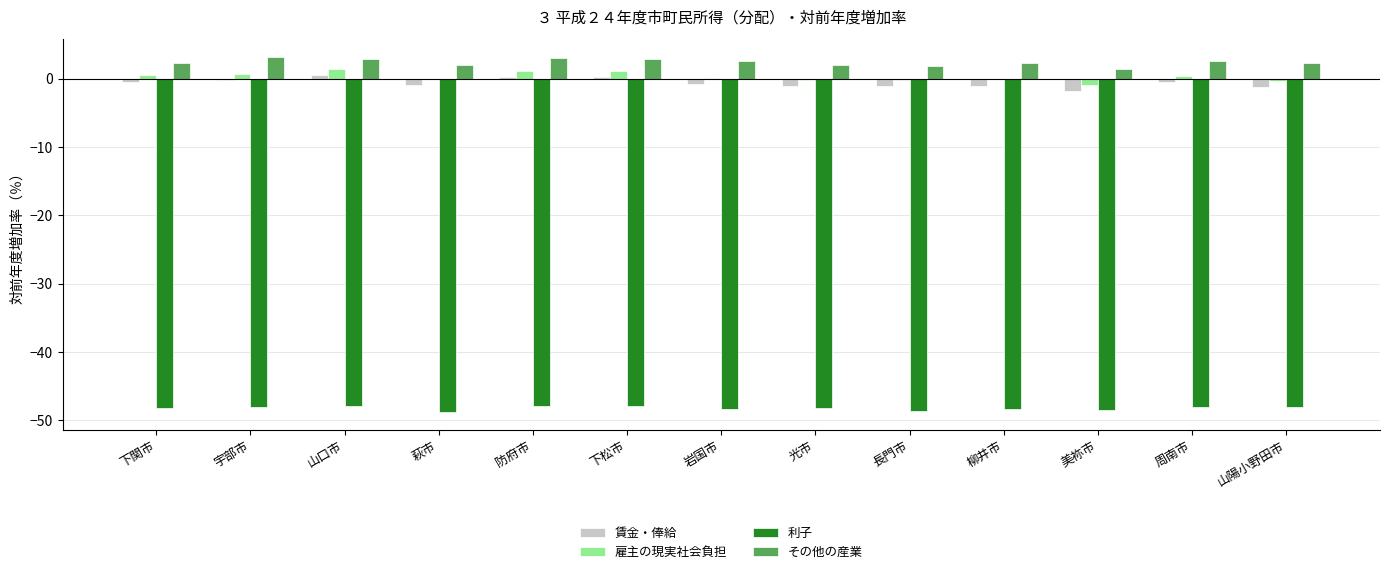

What is the highest value of the 利子 series?

-47.9